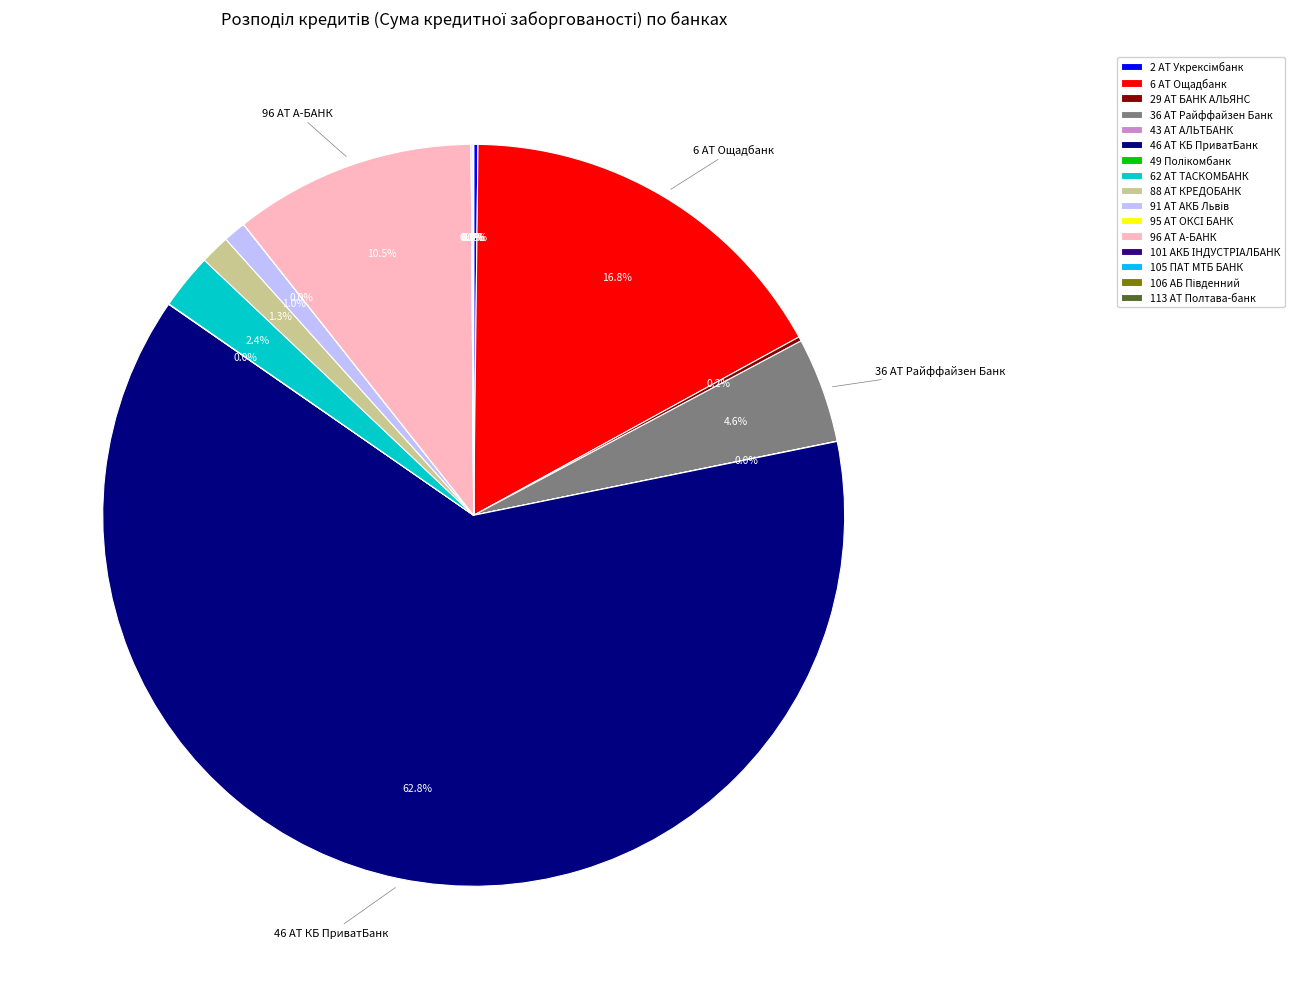

How much of the chart is everything except 6 АТ Ощадбанк?

83.2%